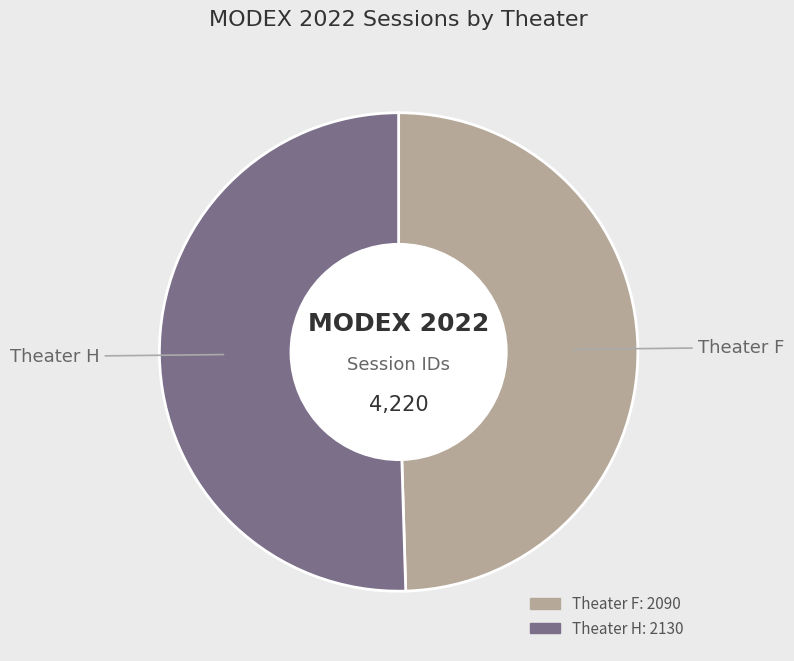

Is the sum of Theater H and Theater F greater than half?

Yes